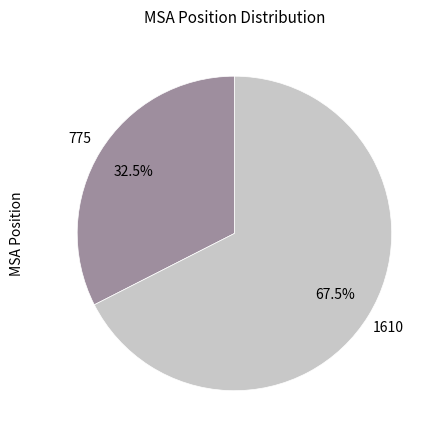

Is there a majority slice in this chart?

Yes